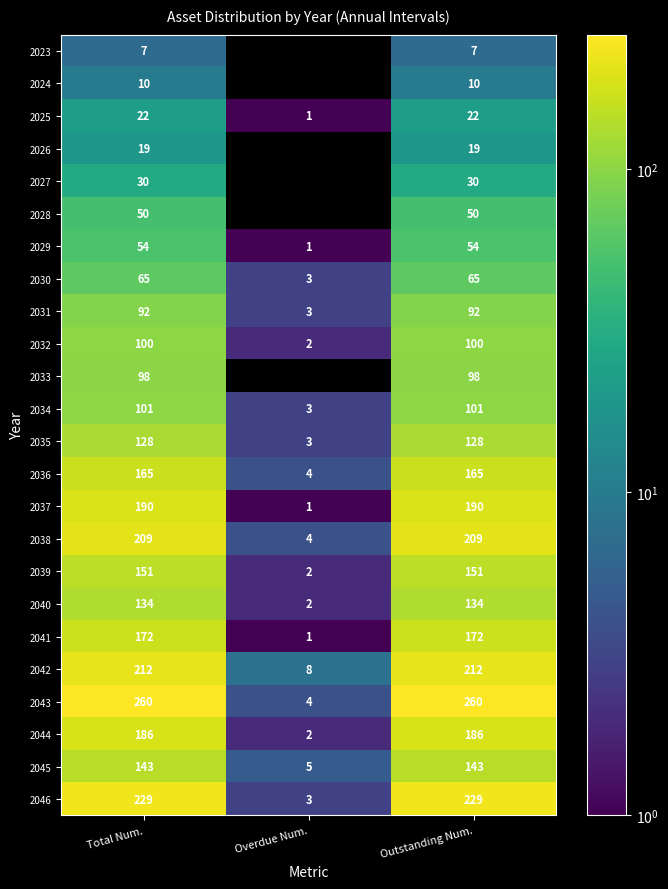

What is the difference between the maximum and minimum values in the 2025 series?

21